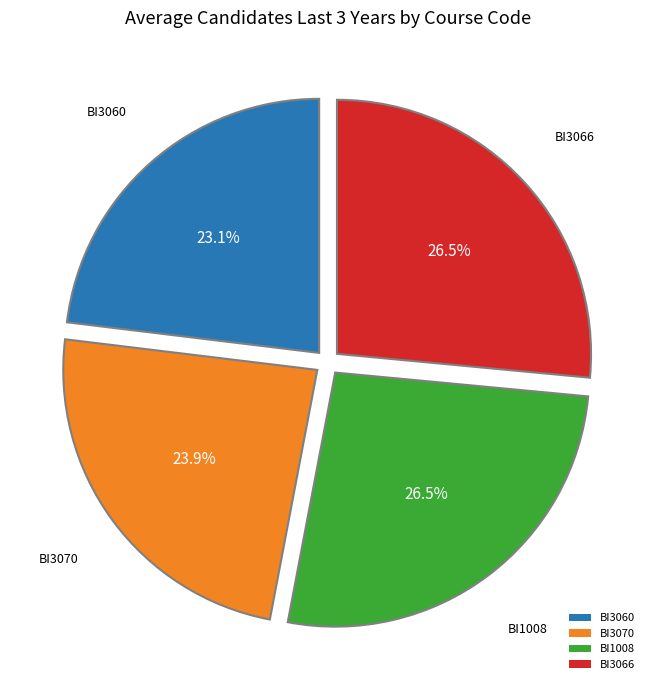

Is the sum of BI3070 and BI3060 greater than half?

No